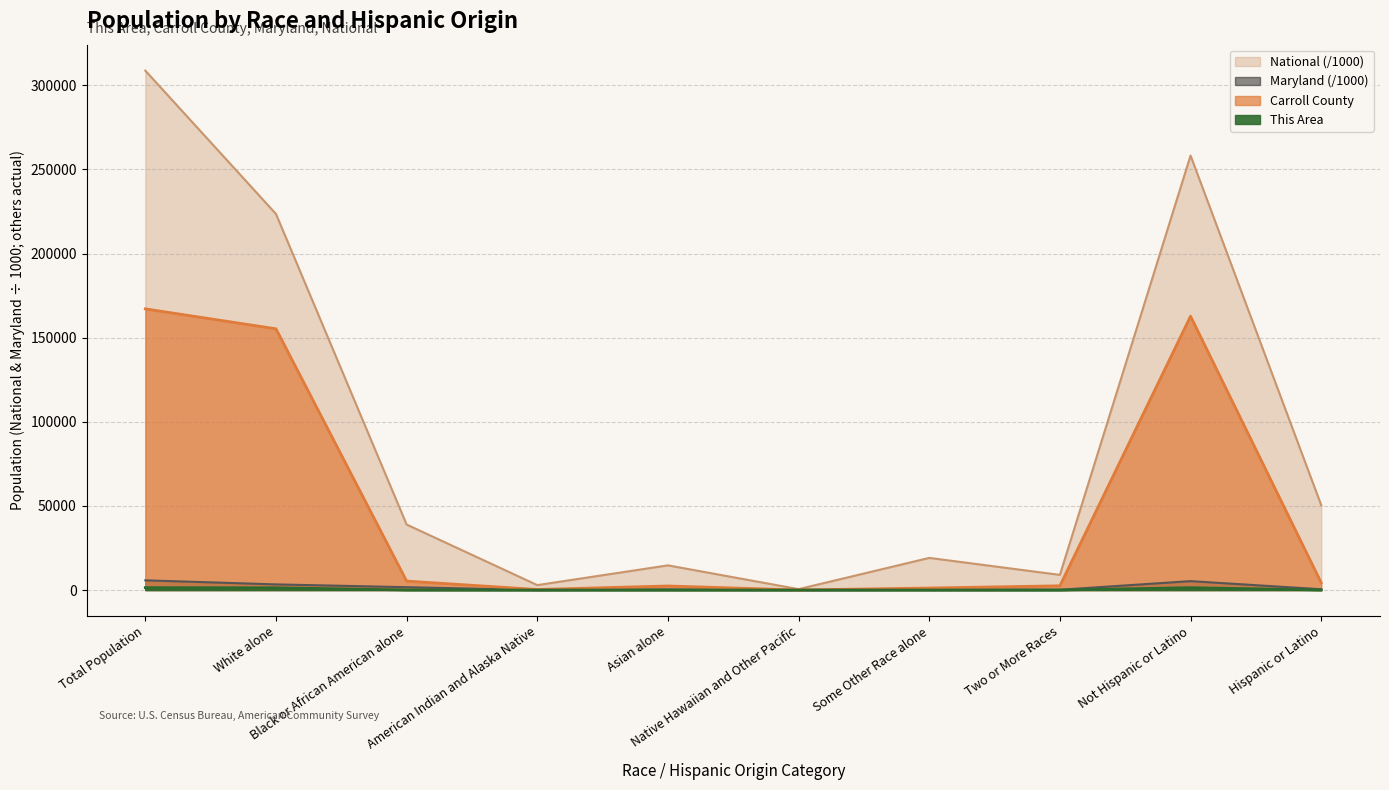

Is it true that National equals 258267.9 at Not Hispanic or Latino?

True